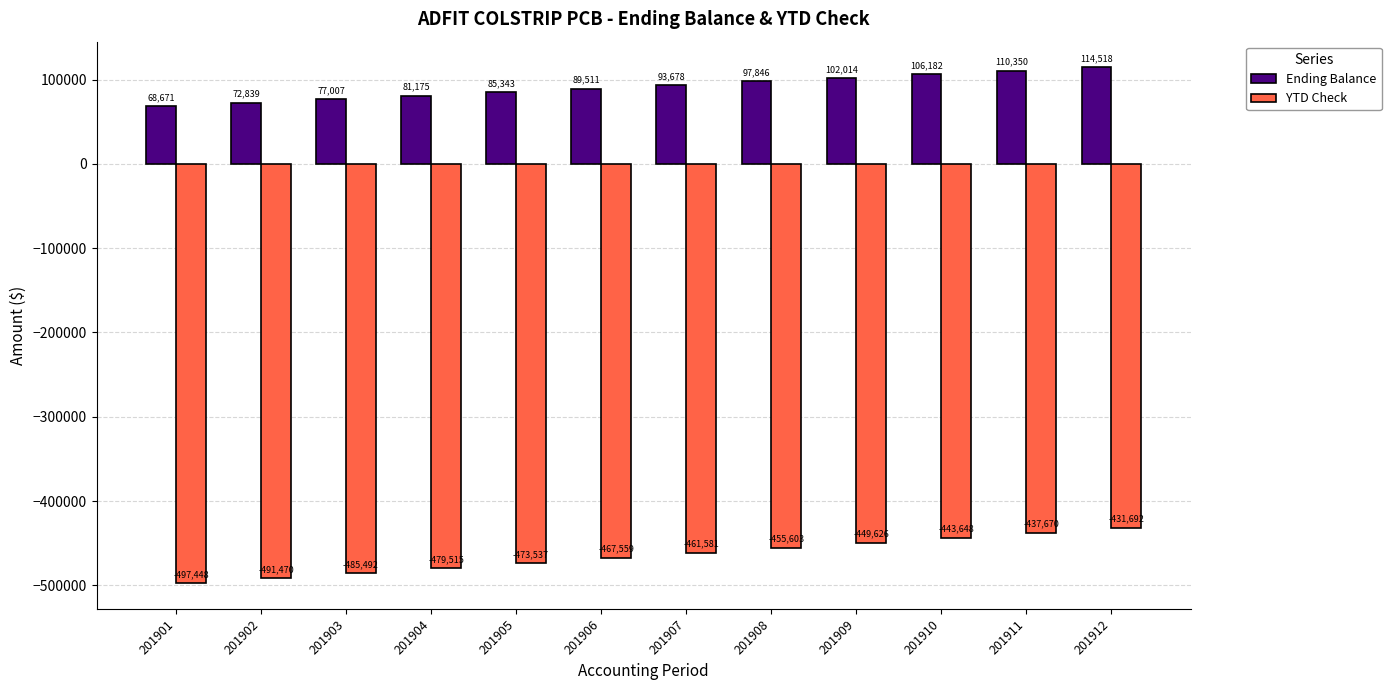

Which series has the widest spread of values?

YTD Check